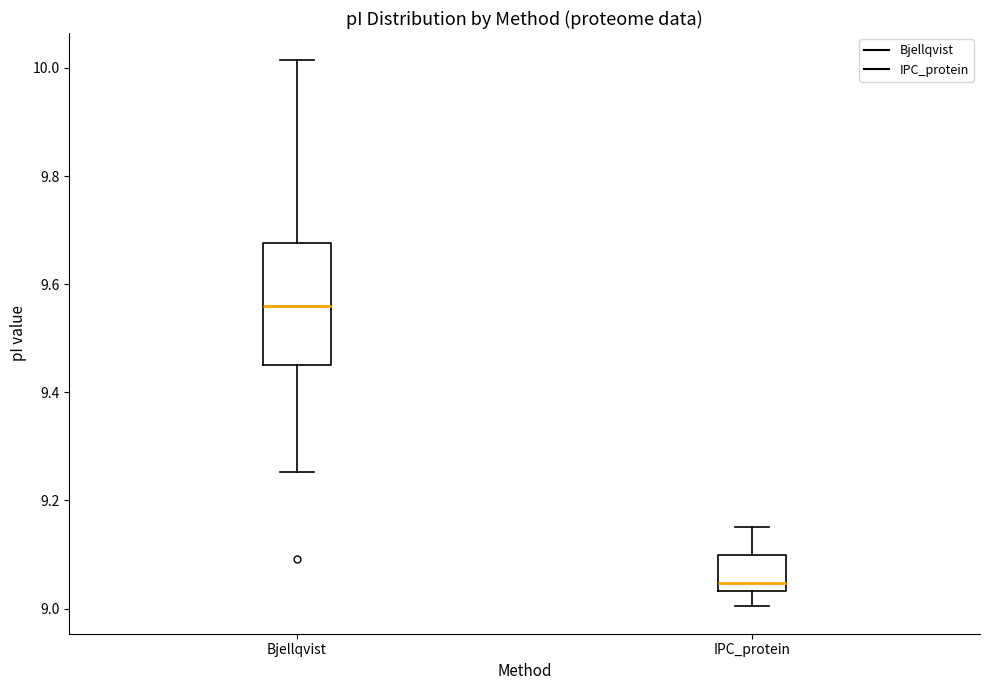

Reading left to right, read every box against the y-axis: the position of its median line, the range the box covers, and the ends of its whiskers. The values are not printed on the chart, so give them approximately, as read against the axis.

Bjellqvist: median 9.56, box 9.46 to 9.68, whiskers 9.26 to 10.02
IPC_protein: median 9.04 (just above the box's lower edge), box 9.04 to 9.10, whiskers 9.00 to 9.16